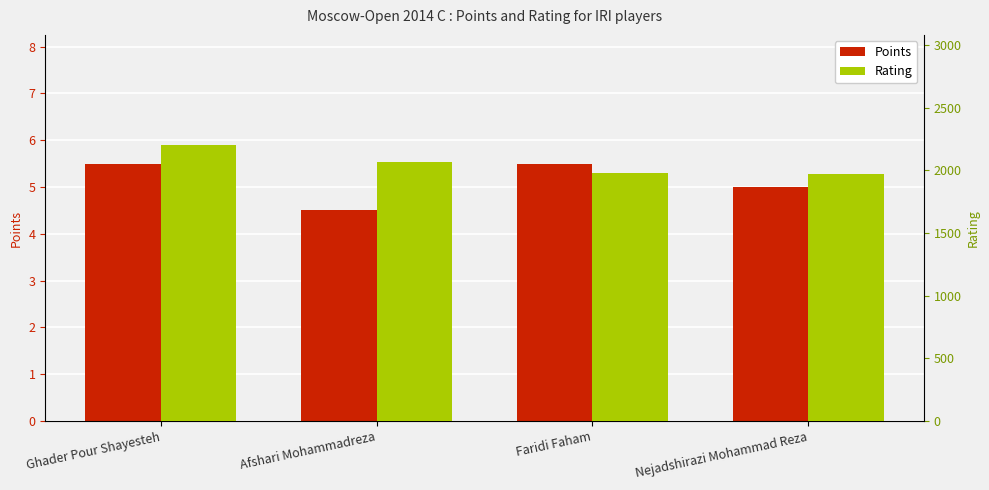

What is the approximate value of Points at Nejadshirazi Mohammad Reza?

5.0